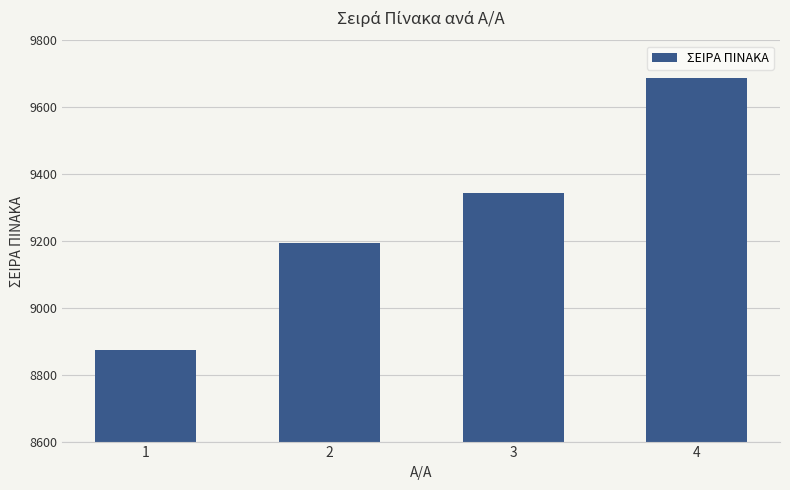

List the labels in order of value, largest first.

4, 3, 2, 1